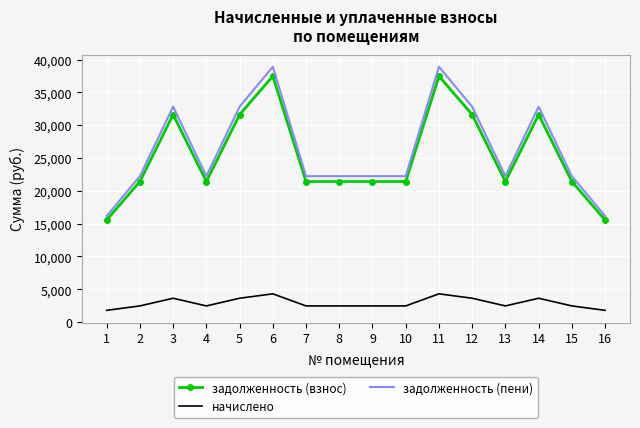

What is the total value across all series at 1?

33481.9